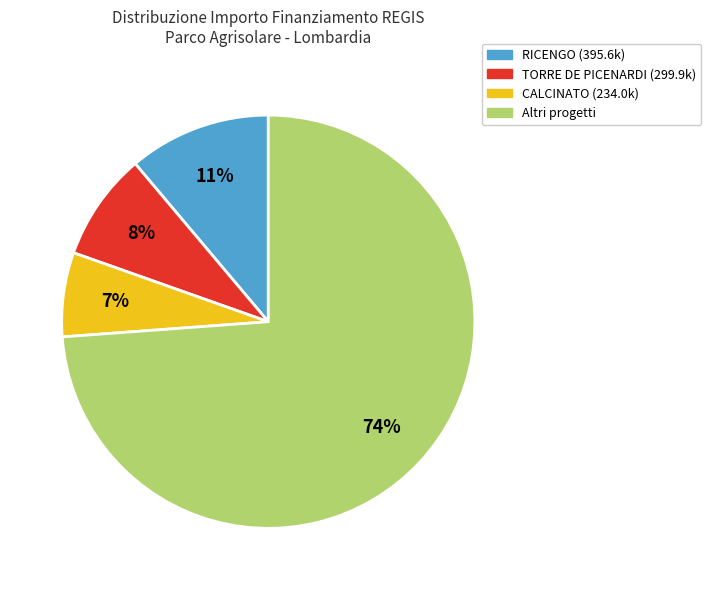

How many segments does this pie chart have?

4